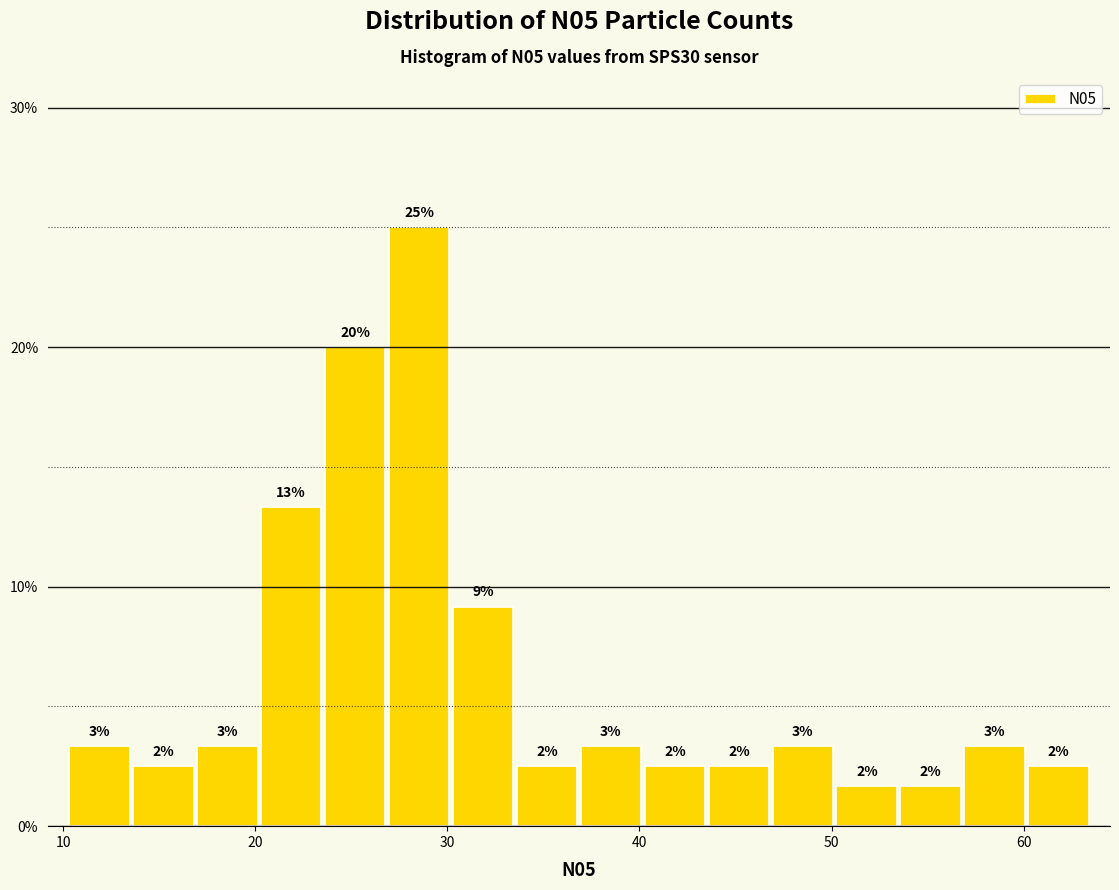

Around what value on the x-axis is the tallest bar? Give the approximate position of its centre, as read against the axis.

29